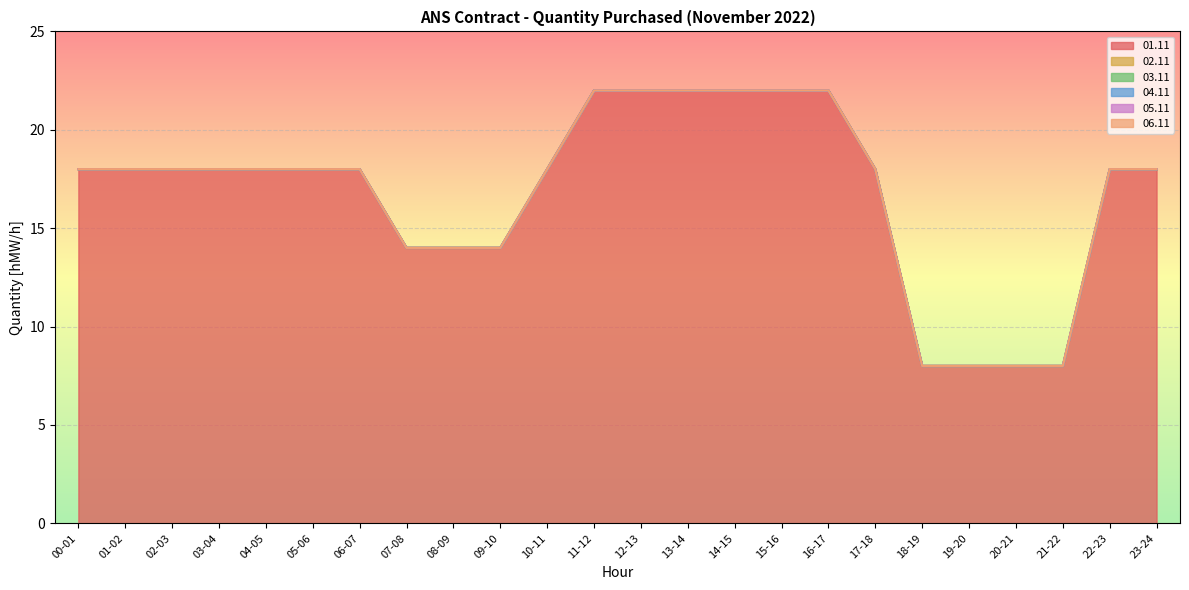

Reading right to left, list all the values displayed in this chart.

01.11: 23-24=18	22-23=18	21-22=8	20-21=8	19-20=8	18-19=8	17-18=18	16-17=22	15-16=22	14-15=22	13-14=22	12-13=22	11-12=22	10-11=18	09-10=14	08-09=14	07-08=14	06-07=18	05-06=18	04-05=18	03-04=18	02-03=18	01-02=18	00-01=18
02.11: 23-24=0	22-23=0	21-22=0	20-21=0	19-20=0	18-19=0	17-18=0	16-17=0	15-16=0	14-15=0	13-14=0	12-13=0	11-12=0	10-11=0	09-10=0	08-09=0	07-08=0	06-07=0	05-06=0	04-05=0	03-04=0	02-03=0	01-02=0	00-01=0
03.11: 23-24=0	22-23=0	21-22=0	20-21=0	19-20=0	18-19=0	17-18=0	16-17=0	15-16=0	14-15=0	13-14=0	12-13=0	11-12=0	10-11=0	09-10=0	08-09=0	07-08=0	06-07=0	05-06=0	04-05=0	03-04=0	02-03=0	01-02=0	00-01=0
04.11: 23-24=0	22-23=0	21-22=0	20-21=0	19-20=0	18-19=0	17-18=0	16-17=0	15-16=0	14-15=0	13-14=0	12-13=0	11-12=0	10-11=0	09-10=0	08-09=0	07-08=0	06-07=0	05-06=0	04-05=0	03-04=0	02-03=0	01-02=0	00-01=0
05.11: 23-24=0	22-23=0	21-22=0	20-21=0	19-20=0	18-19=0	17-18=0	16-17=0	15-16=0	14-15=0	13-14=0	12-13=0	11-12=0	10-11=0	09-10=0	08-09=0	07-08=0	06-07=0	05-06=0	04-05=0	03-04=0	02-03=0	01-02=0	00-01=0
06.11: 23-24=0	22-23=0	21-22=0	20-21=0	19-20=0	18-19=0	17-18=0	16-17=0	15-16=0	14-15=0	13-14=0	12-13=0	11-12=0	10-11=0	09-10=0	08-09=0	07-08=0	06-07=0	05-06=0	04-05=0	03-04=0	02-03=0	01-02=0	00-01=0